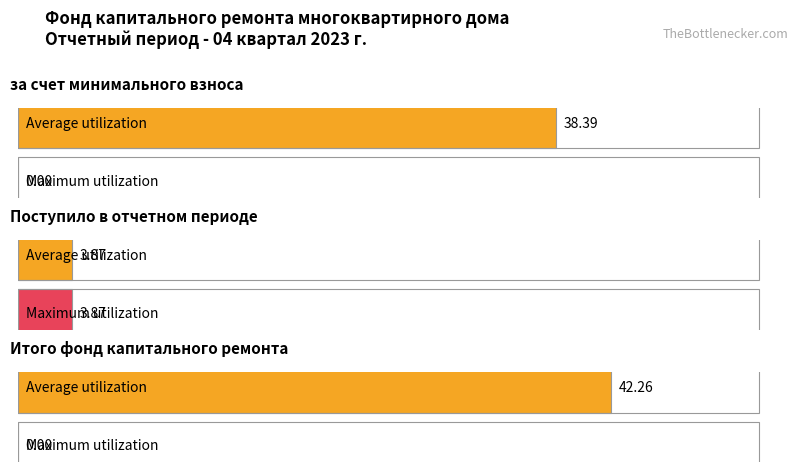

What are all the series names shown in the legend?

Average utilization, Maximum utilization